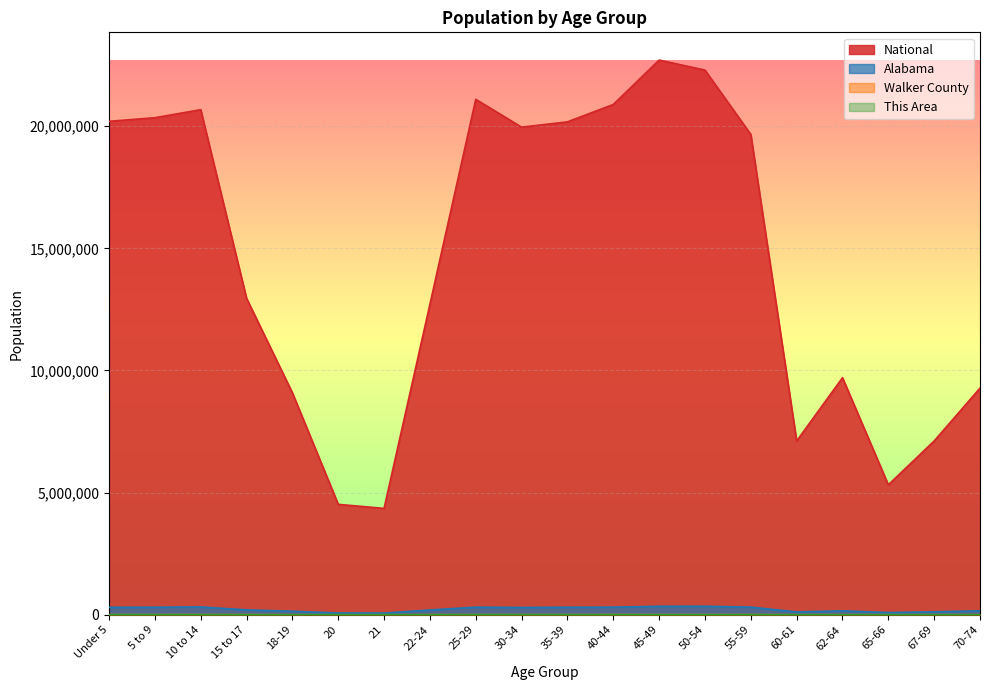

True or false: National has more than 1 interior local peaks.

True